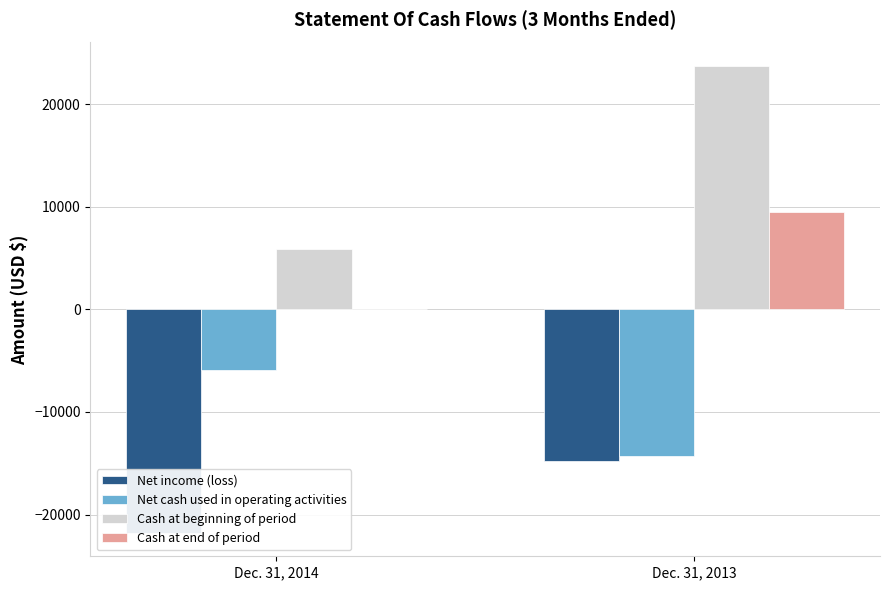

What is the difference between the maximum and minimum values in the Cash at end of period series?

9503